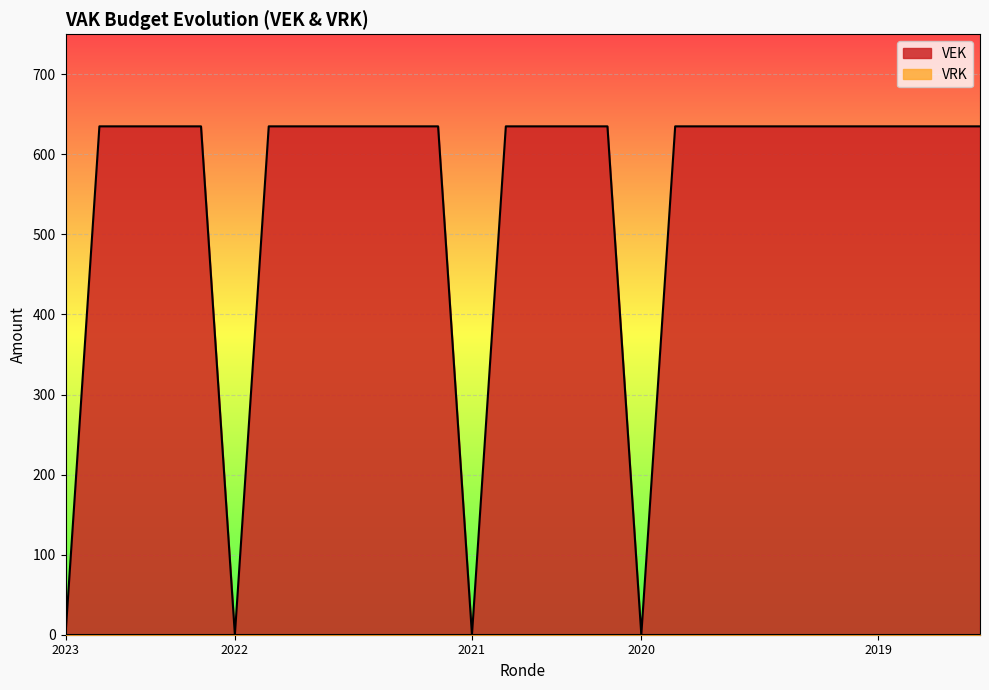

True or false: the data shows 635 at 2020 1ste aanpassing goedgekeurd.

True